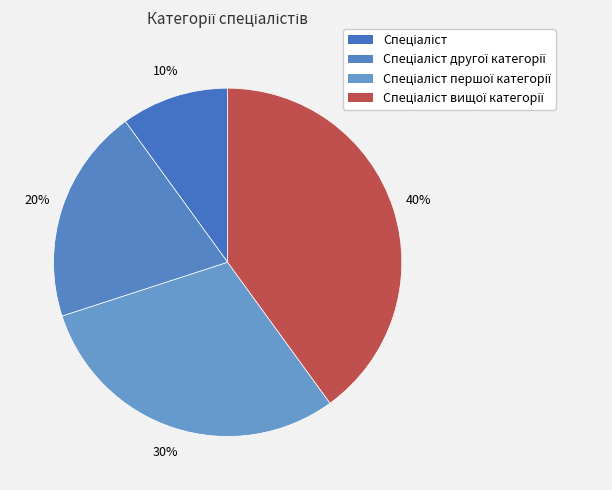

How many slices are in this pie chart?

4